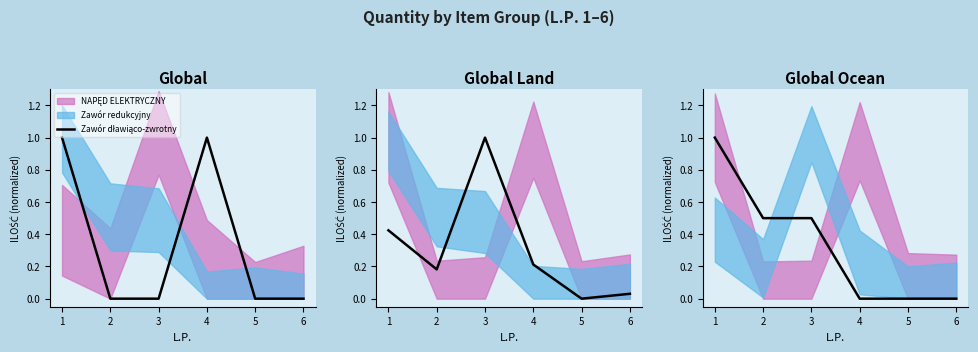

Rank the categories by value from lowest to highest.

4, 5, 6, 2, 3, 1